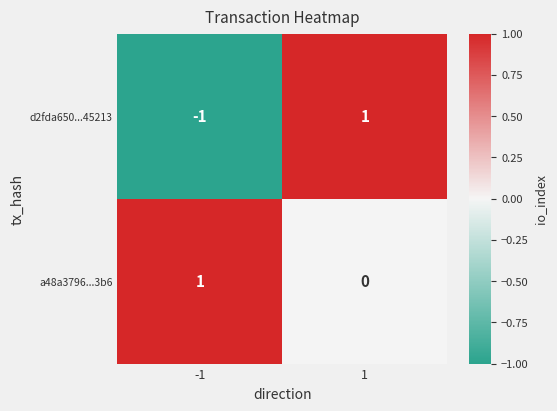

Reading right to left, transcribe all the data shown in this chart.

d2fda650...45213: 1	-1
a48a3796...3b6: 0	1